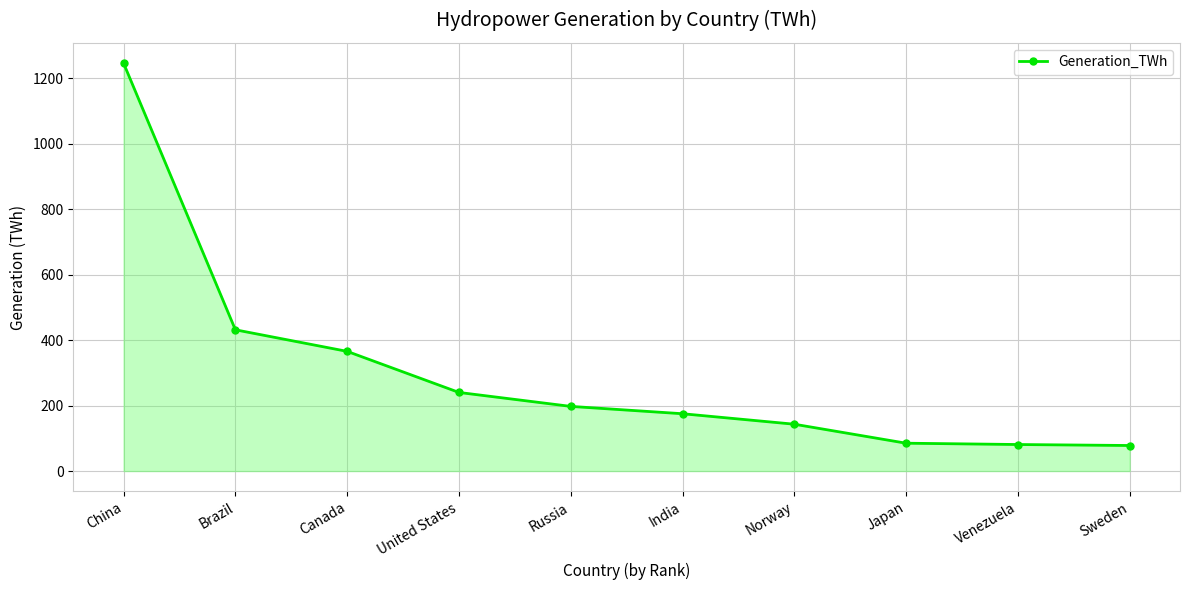

What is the change in value from Japan to Sweden?

-7.0